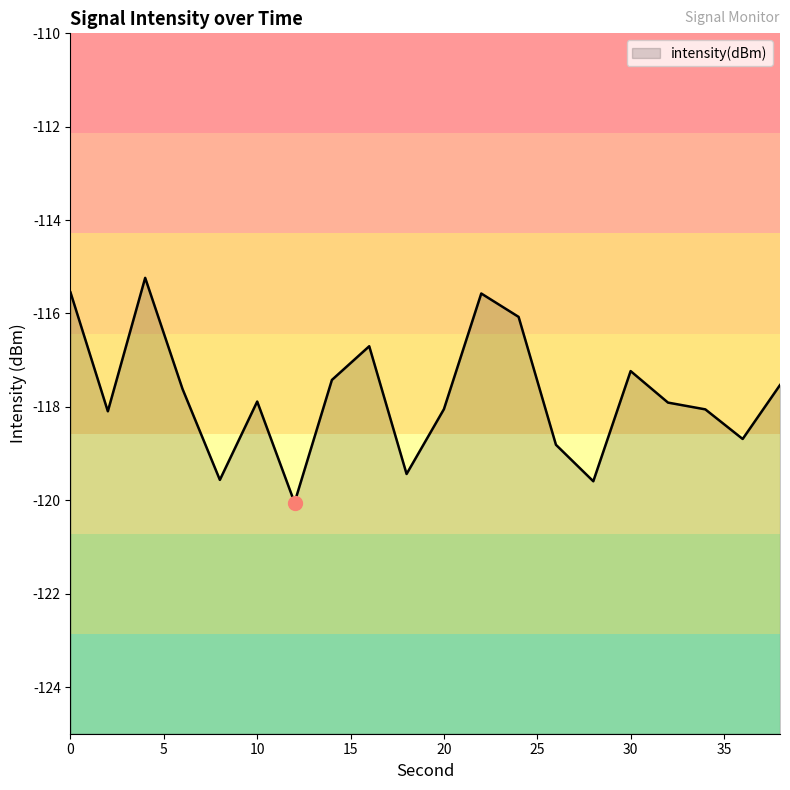

How many categories are shown in the chart?

20